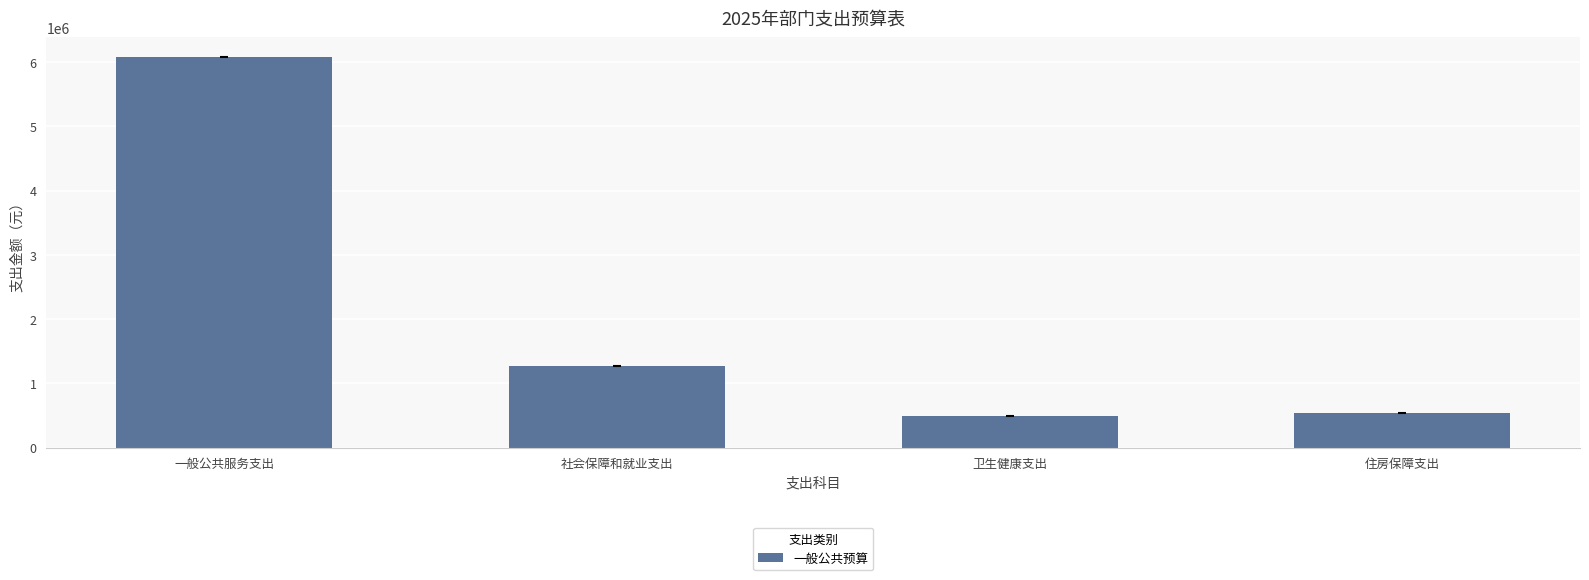

What is the sum of all values?

8391306.7